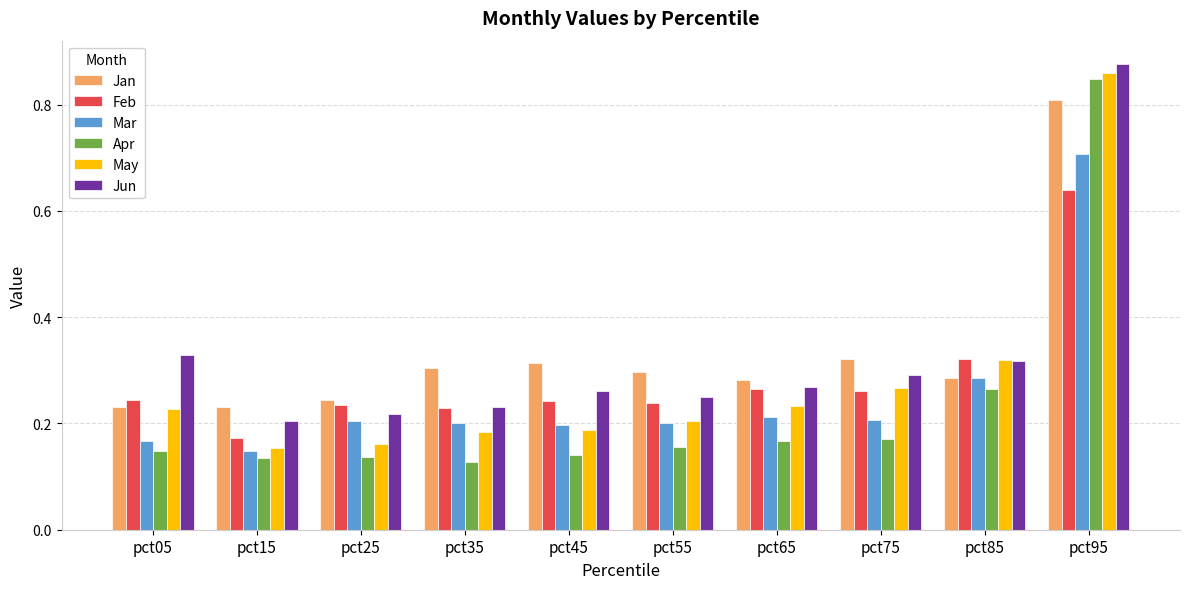

How many bars are there in total?

60